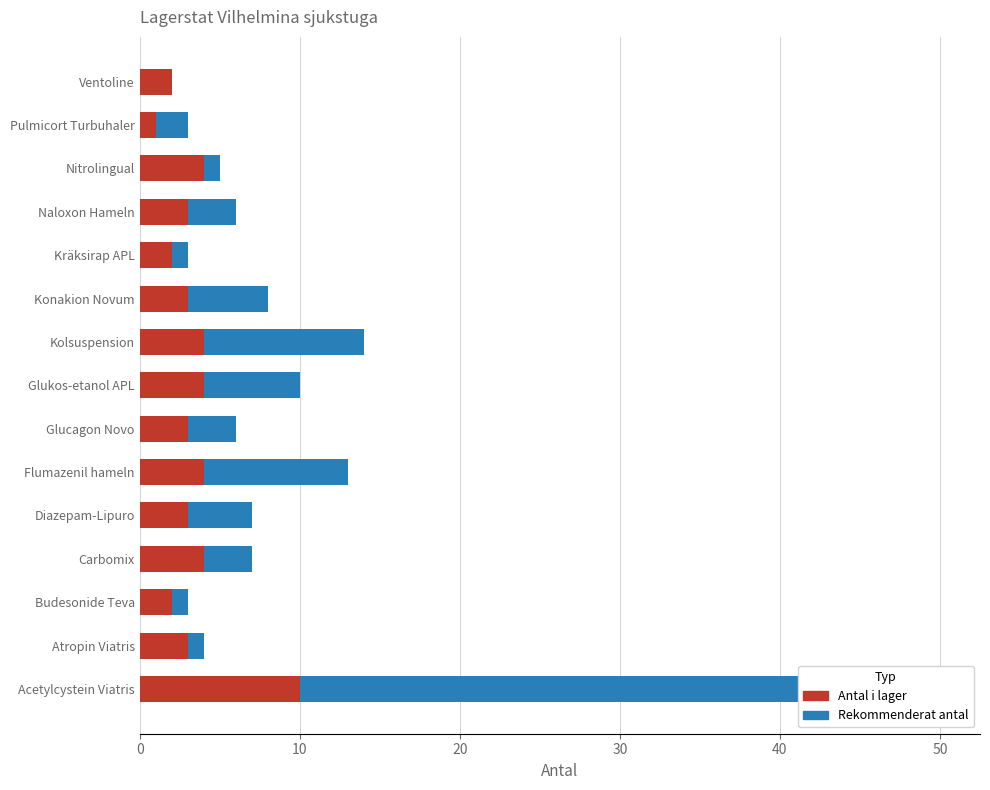

At 10, list the series in order from largest to smallest.

Antal i lager, Rekommenderat antal